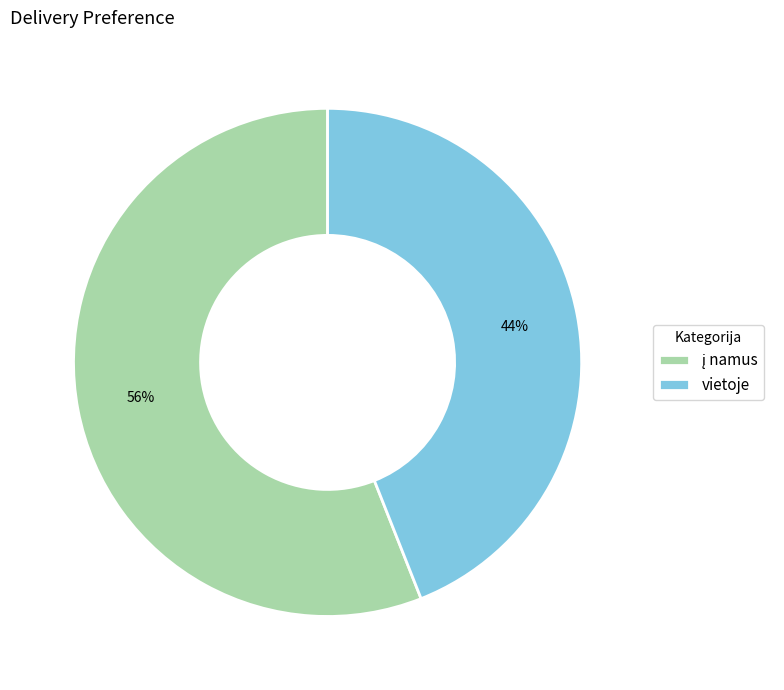

To the nearest percent, what is the average slice percentage?

50%